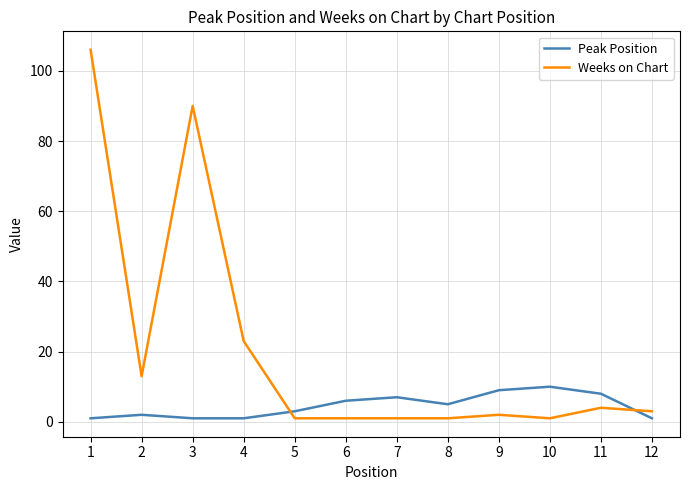

Which series has the widest spread of values?

Weeks on Chart